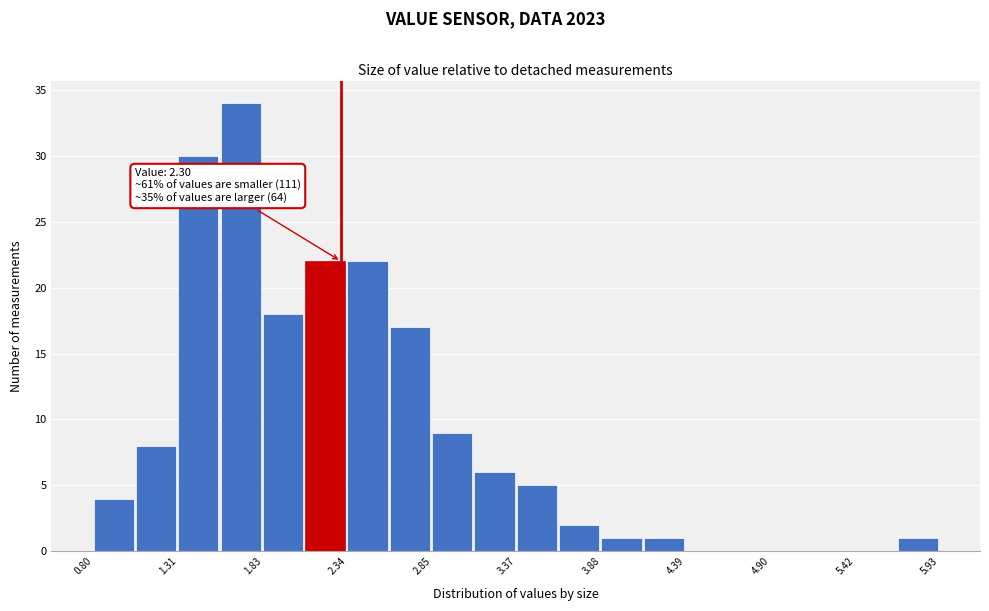

Around what value on the x-axis is the tallest bar? Give the approximate position of its centre, as read against the axis.

1.7